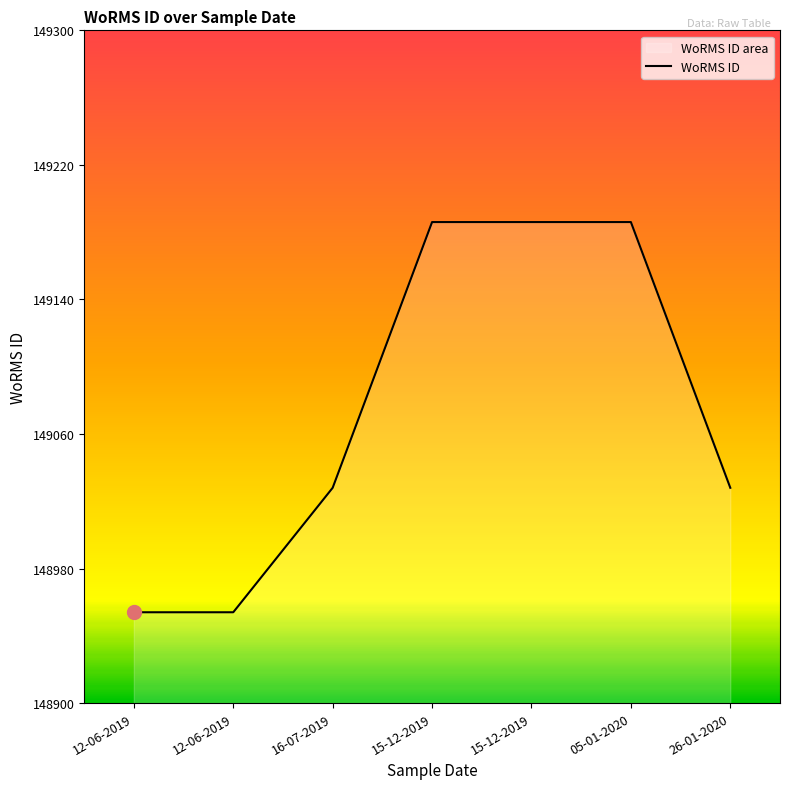

Reading left to right, transcribe all the data shown in this chart.

12-06-2019=148954	12-06-2019=148954	16-07-2019=149028	15-12-2019=149186	15-12-2019=149186	05-01-2020=149186	26-01-2020=149028